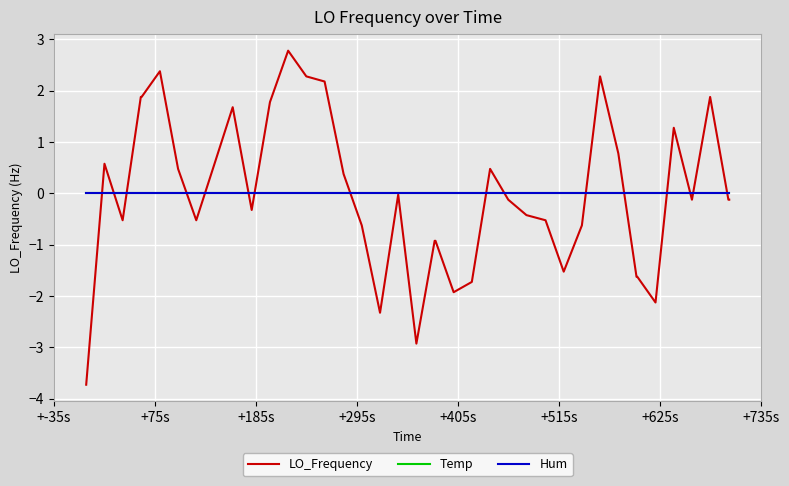

True or false: LO_Frequency has more than 0 interior local peaks.

True